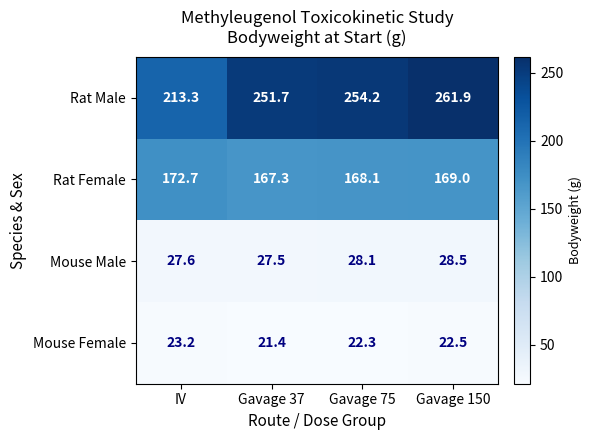

The value of Rat Male at Gavage 75 is 254.2. True or false?

True